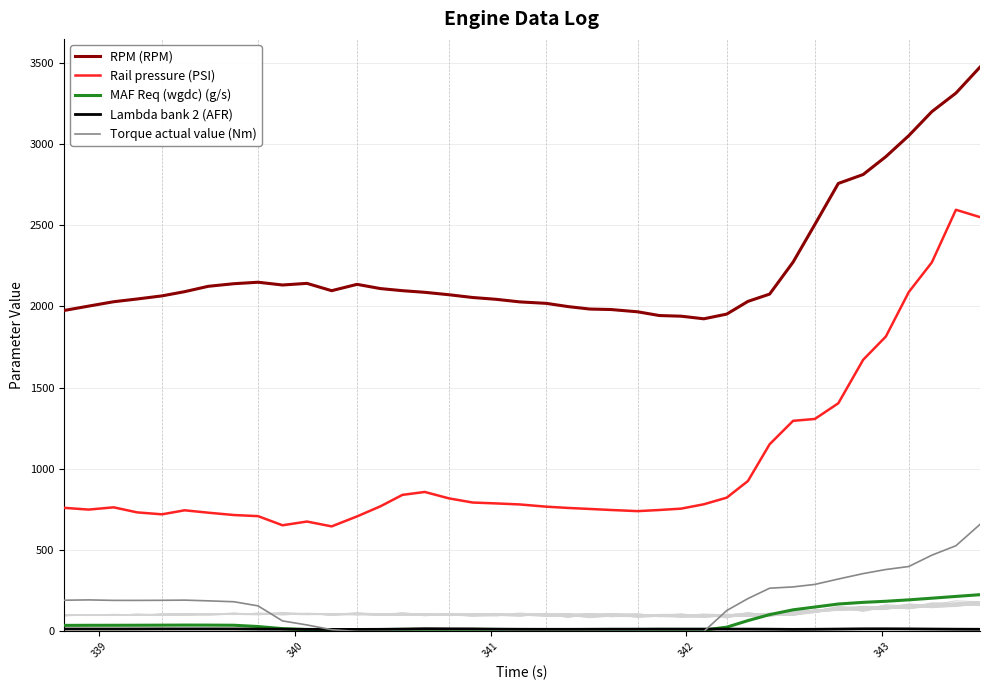

What are all the series names shown in the legend?

RPM (RPM), Rail pressure (PSI), MAF Req (wgdc) (g/s), Lambda bank 2 (AFR), Torque actual value (Nm)